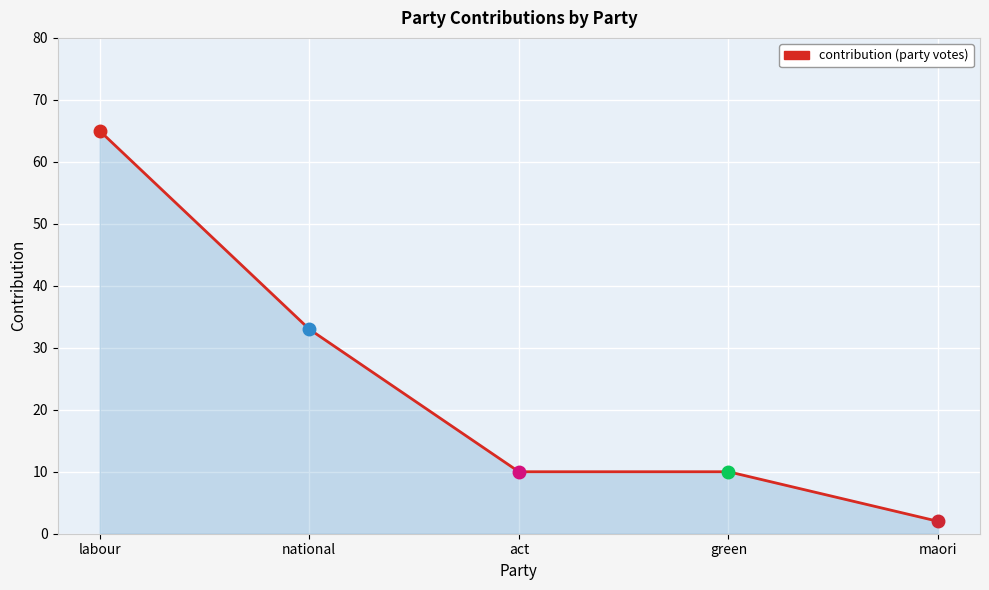

The chart shows a value of 10 at green. True or false?

True